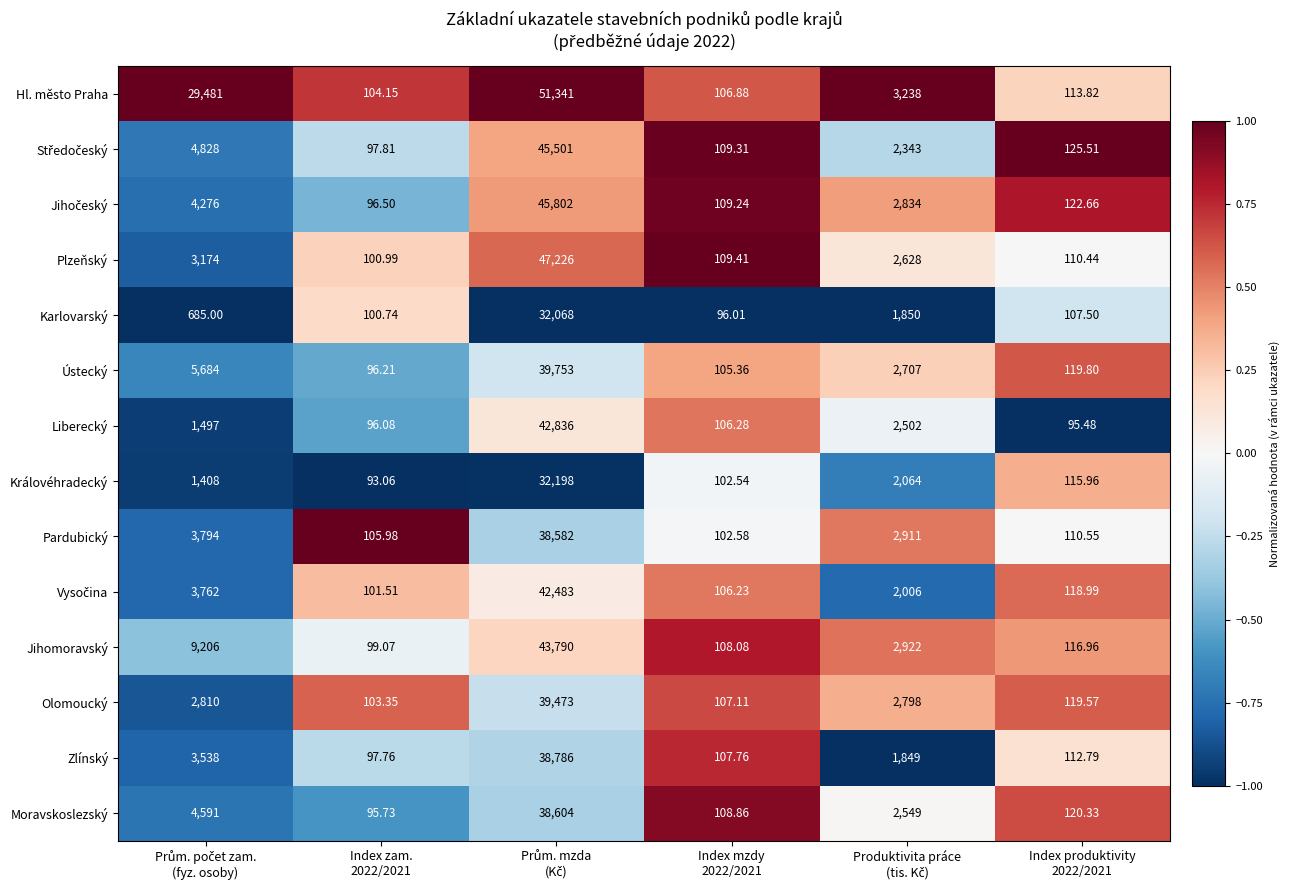

What is the total value across all series at Index zam.
2022/2021?

1388.9